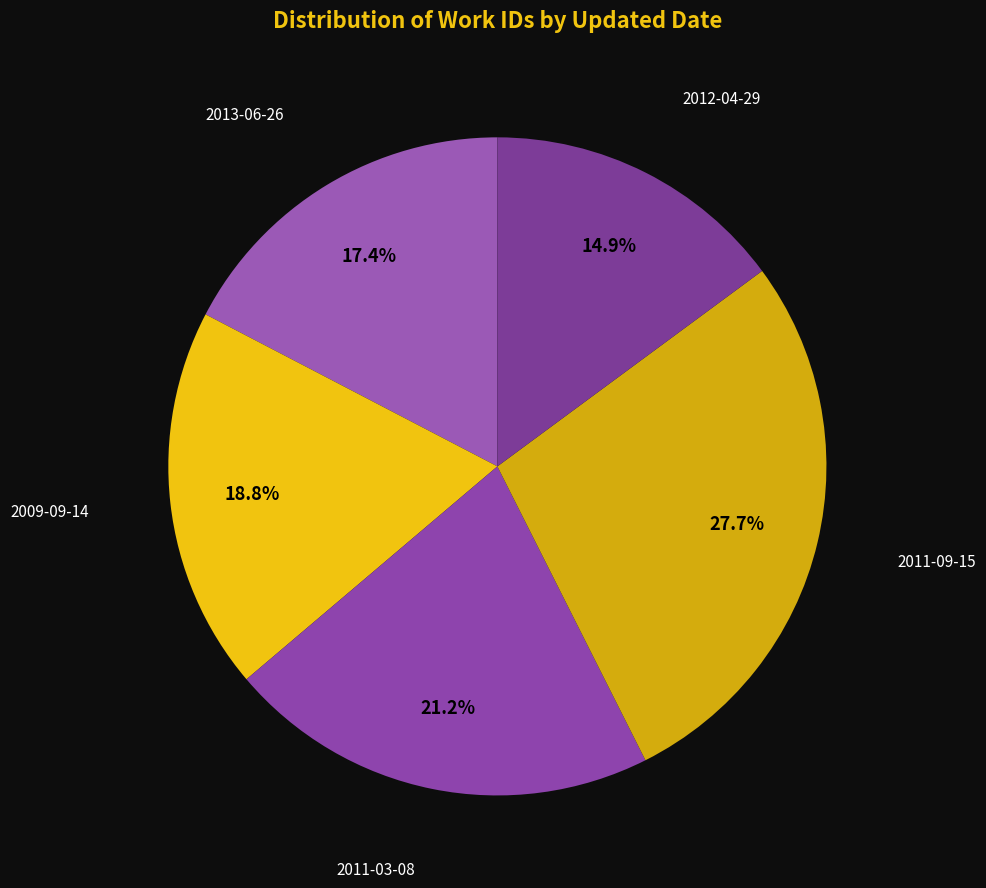

Is it true that 2009-09-14 is 25% of the pie?

False